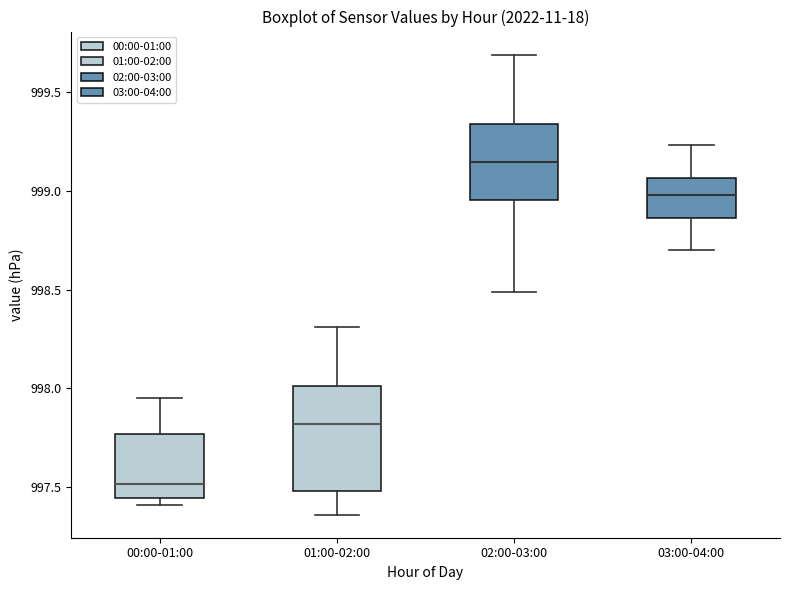

Where does the median line of the box for 02:00-03:00 sit on the y-axis? The values are not printed on the chart, so give them approximately, as read against the axis.

999.15